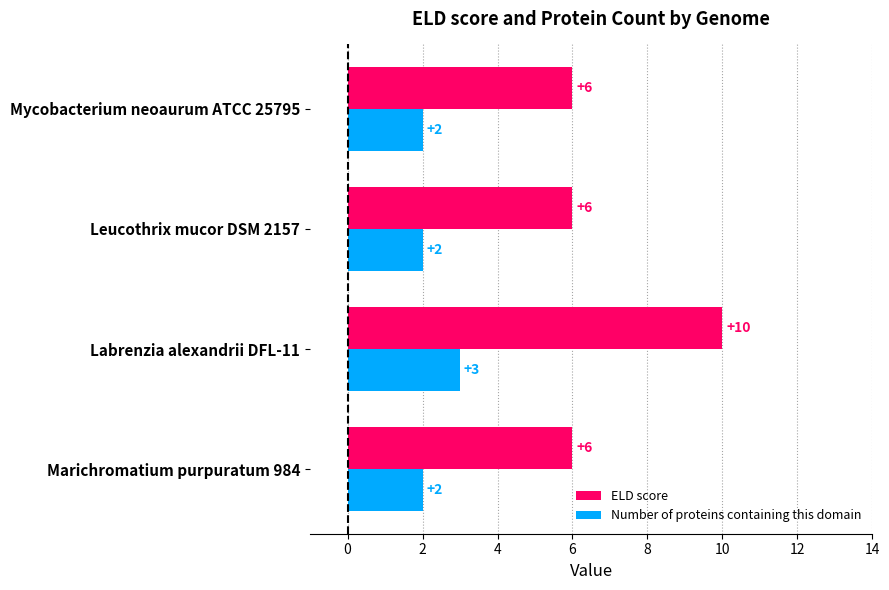

Rank the series at Labrenzia alexandrii DFL-11 from highest to lowest value.

ELD score, Number of proteins containing this domain